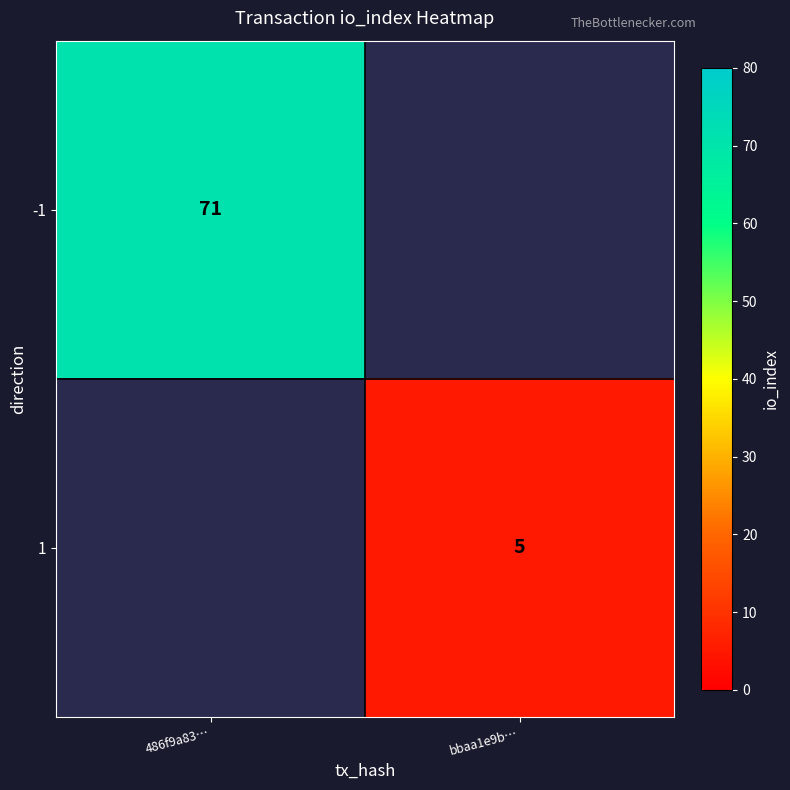

At how many categories does at least one series exceed 7?

1